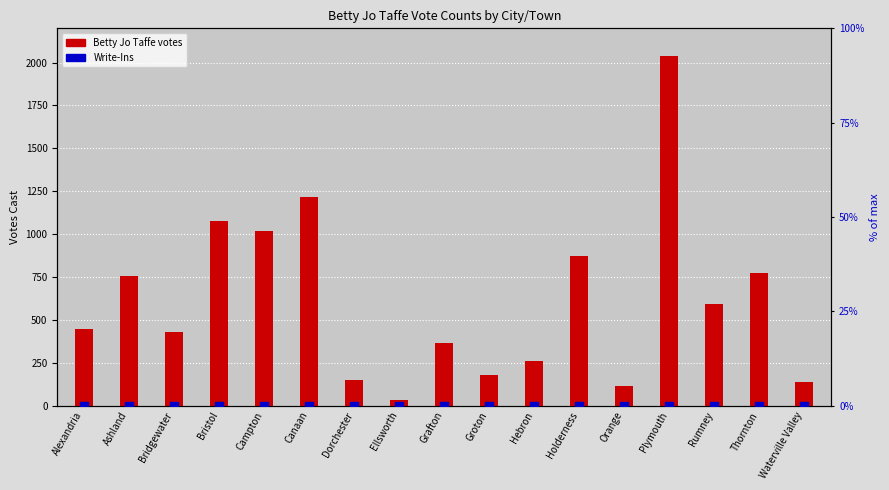

Is the value of Write-Ins percentile at Bristol greater than the value of Betty Jo Taffe votes at Ashland?

No